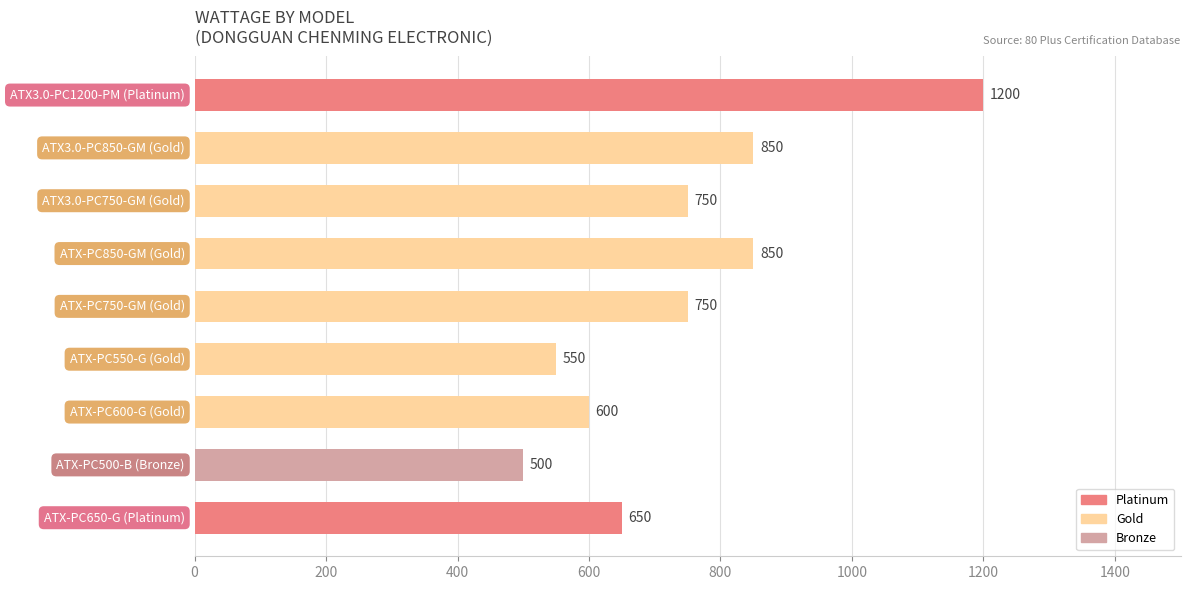

Reading top to bottom, what are all the values shown in this chart?

1200	850	750	850	750	550	600	500	650